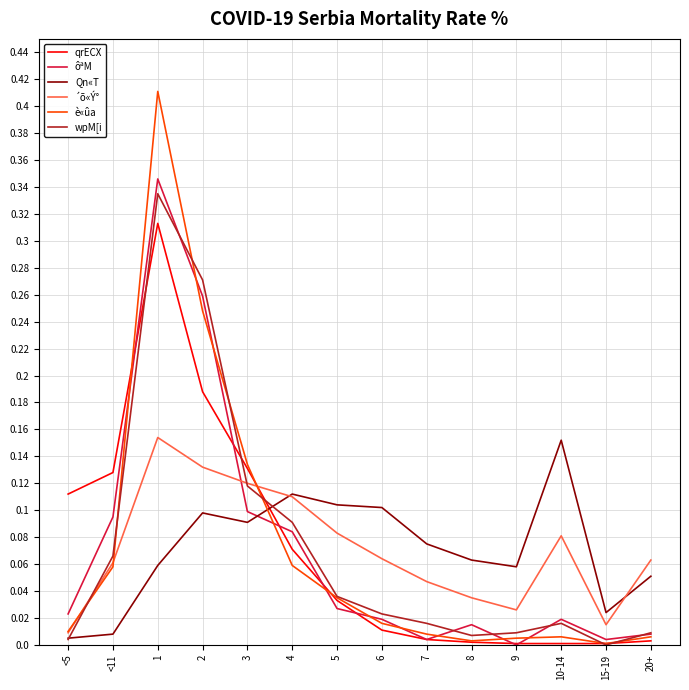

Which series ends up on top after the final intersection of wpM[i and Qn«T?

Qn«T